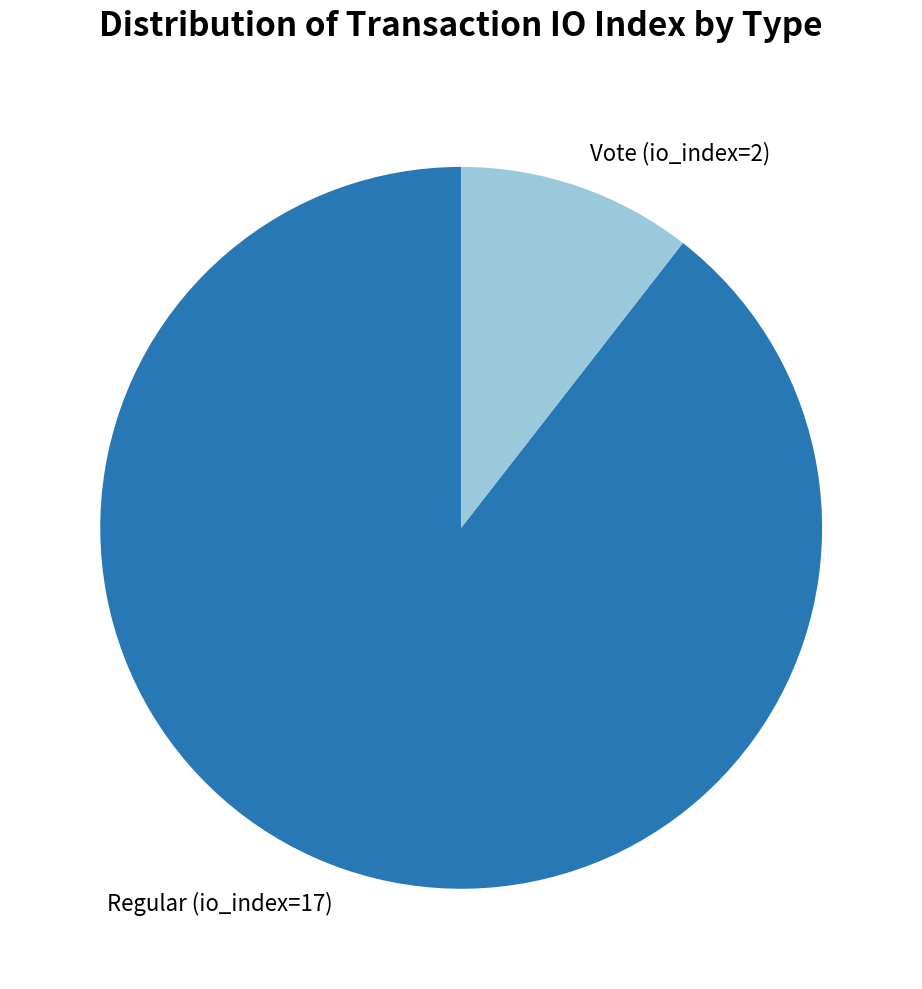

Count the number of slices in the pie.

2